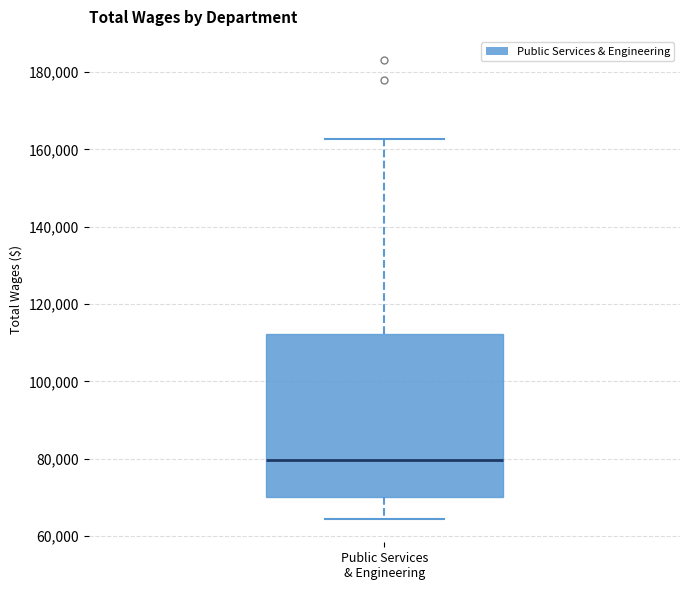

Read this box plot against the y-axis: the position of the median line, the range covered by the box, and the ends of both whiskers. The values are not printed on the chart, so give them approximately, as read against the axis.

median 80000, box 70000 to 112000, whiskers 64000 to 162000